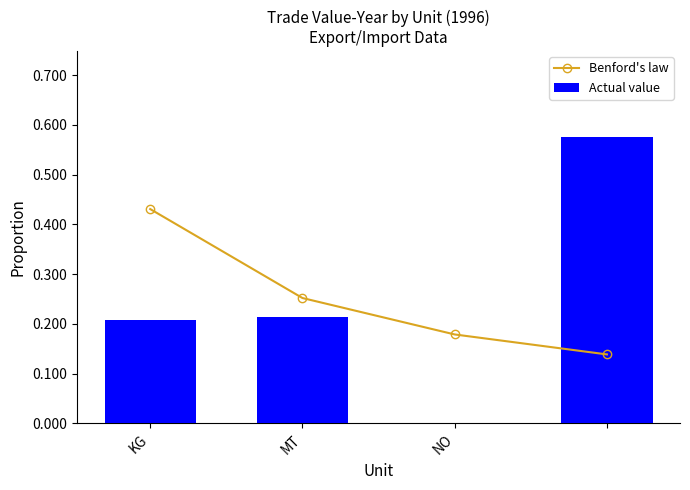

The value of Benford's law at 3 is 0.1. True or false?

False